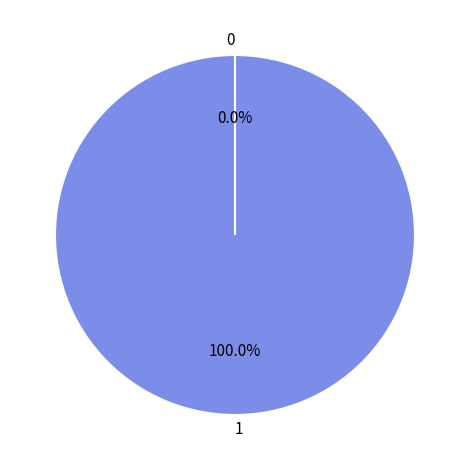

To the nearest percent, what is the average slice percentage?

50%